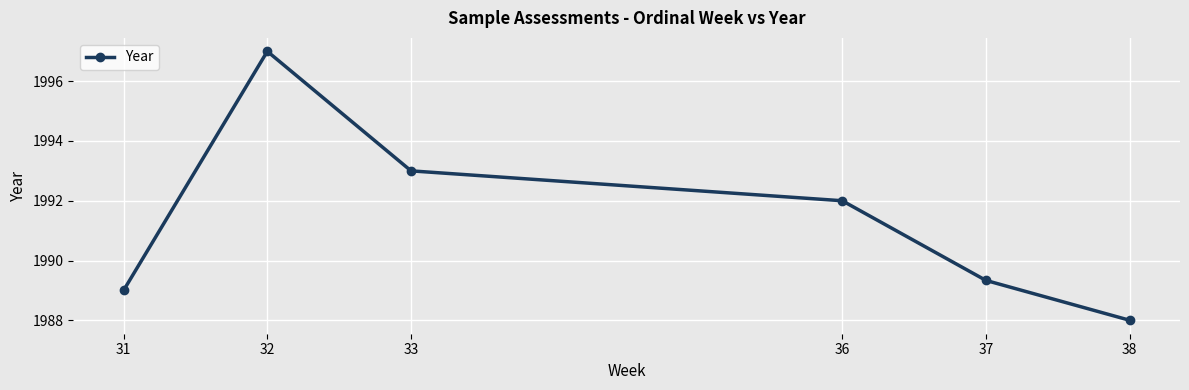

What is the difference between the values at 36 and 32?

5.0